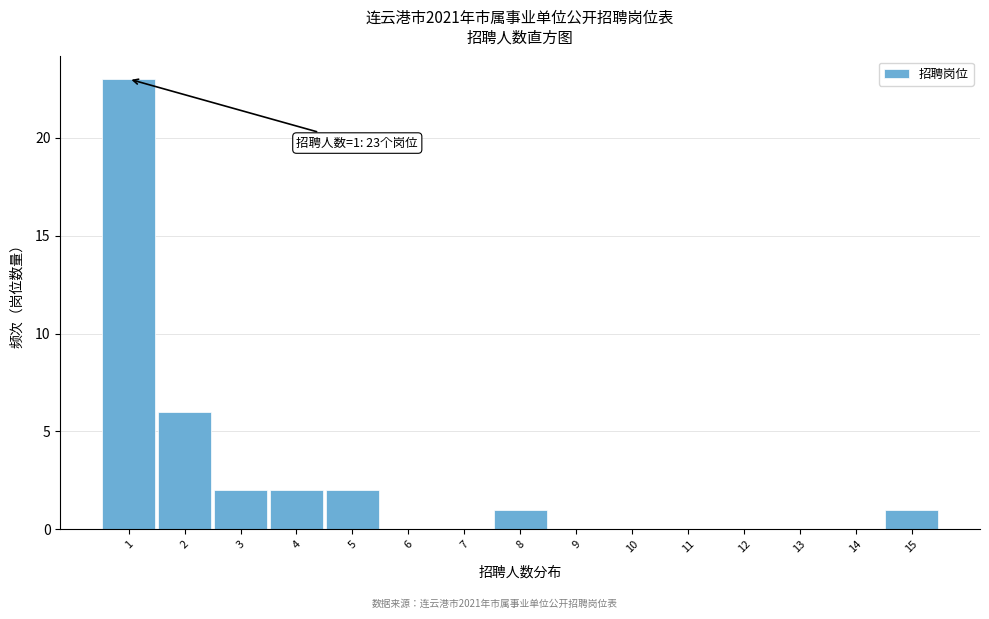

Which range on the x-axis has the tallest bar?

0.5 to 1.5